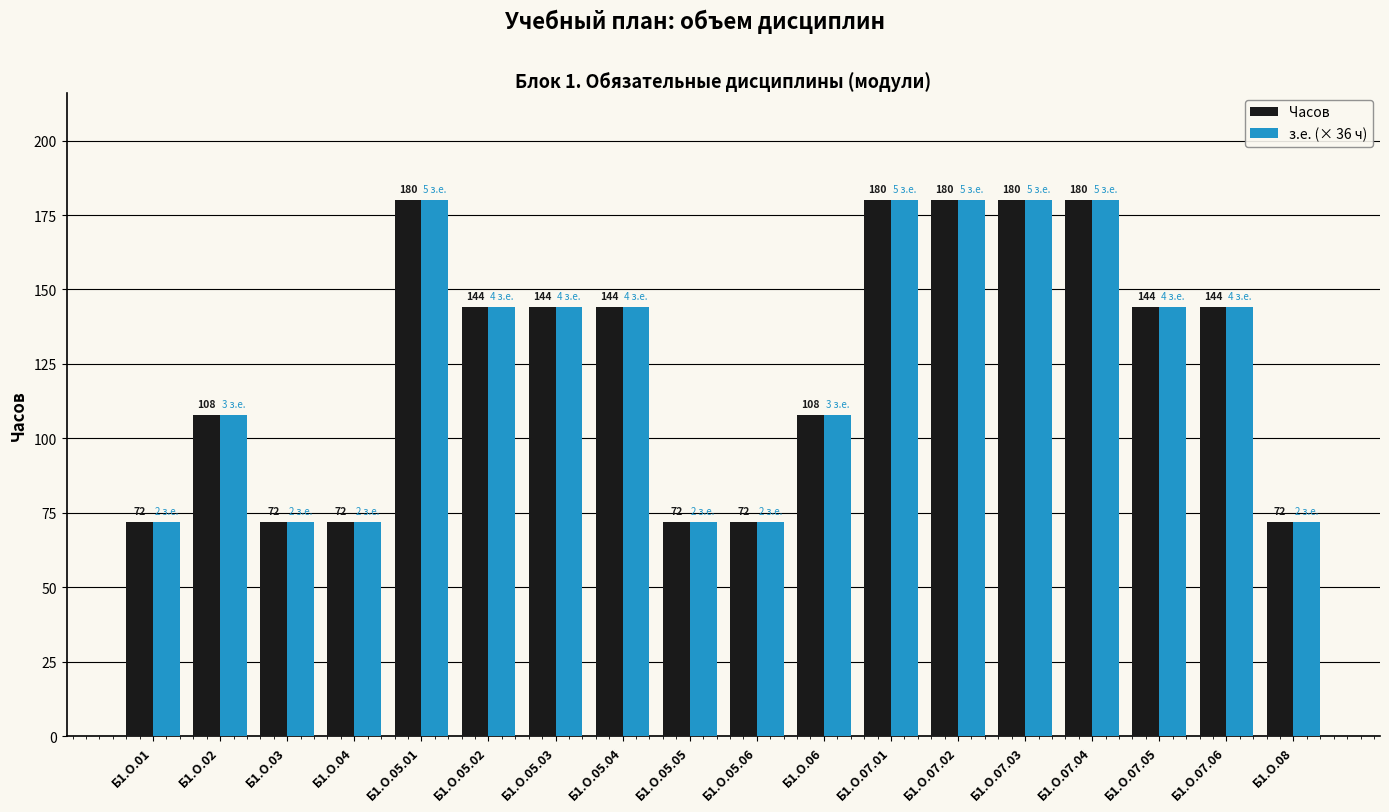

Count the Часов values in the range 72 to 180.

18